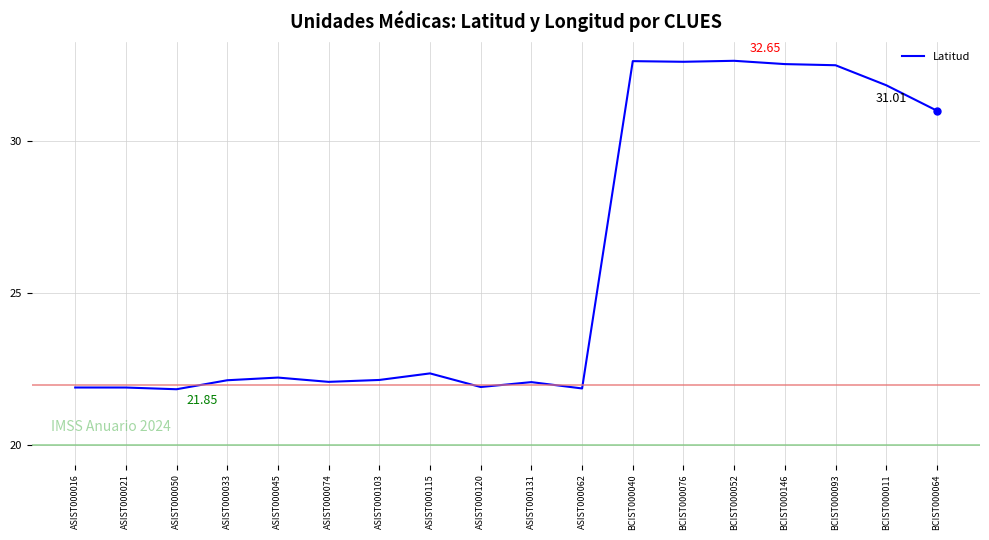

How many lines are shown in the chart?

1